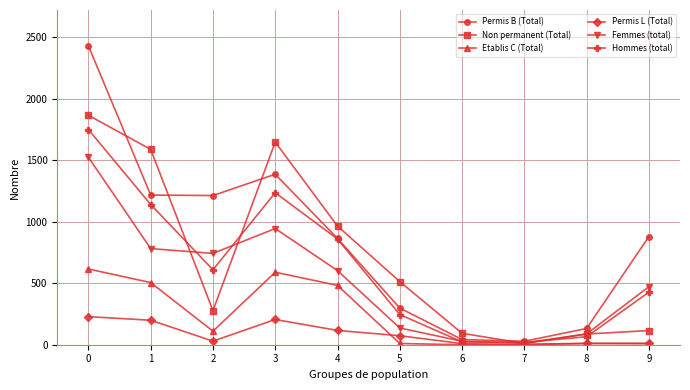

How many values in the Non permanent (Total) series are below 513?

5